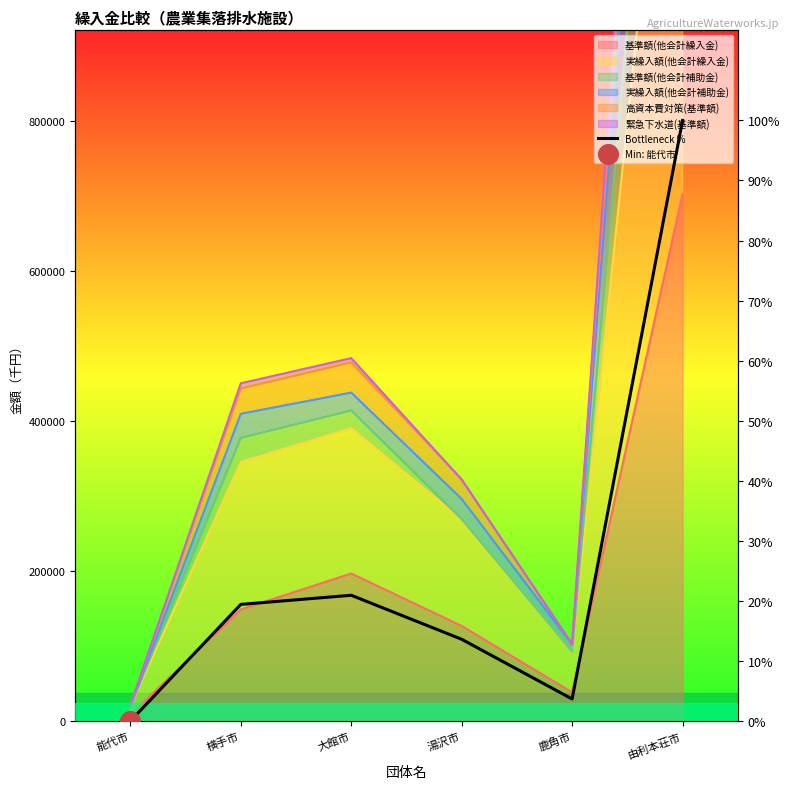

Approximately how many times larger is the value at 由利本荘市 compared to 湯沢市?

7.3